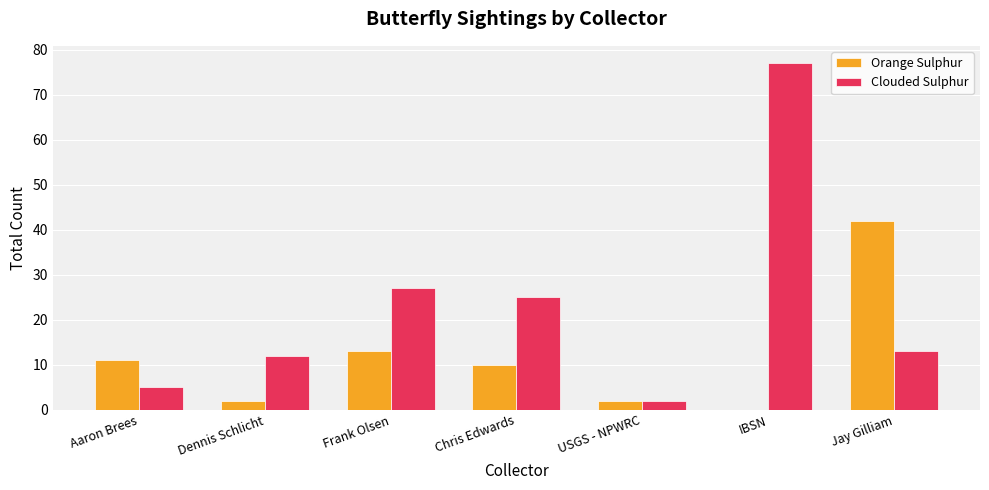

Reading left to right, list all the values displayed in this chart.

Orange Sulphur: Aaron Brees=11	Dennis Schlicht=2	Frank Olsen=13	Chris Edwards=10	USGS - NPWRC=2	IBSN=0	Jay Gilliam=42
Clouded Sulphur: Aaron Brees=5	Dennis Schlicht=12	Frank Olsen=27	Chris Edwards=25	USGS - NPWRC=2	IBSN=77	Jay Gilliam=13